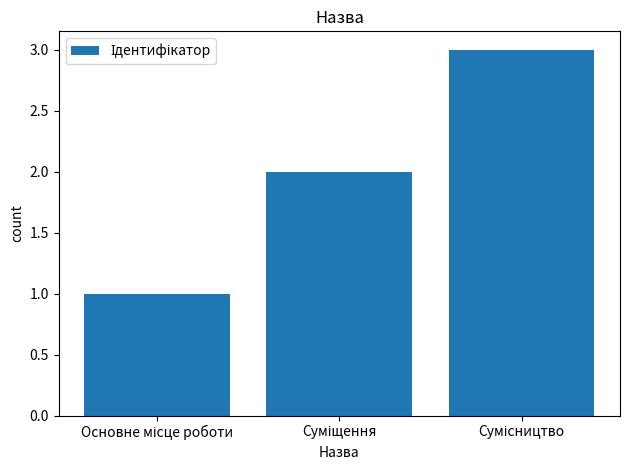

What is the maximum value shown in the chart?

3